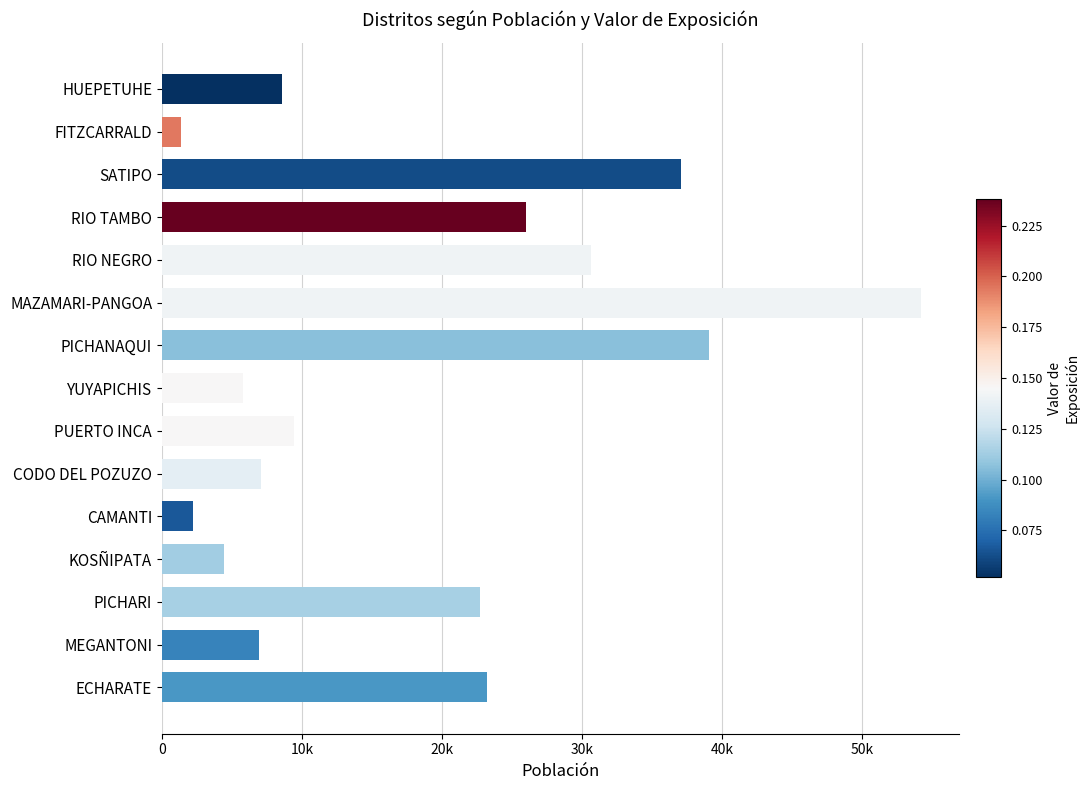

Are the bars horizontal?

Yes